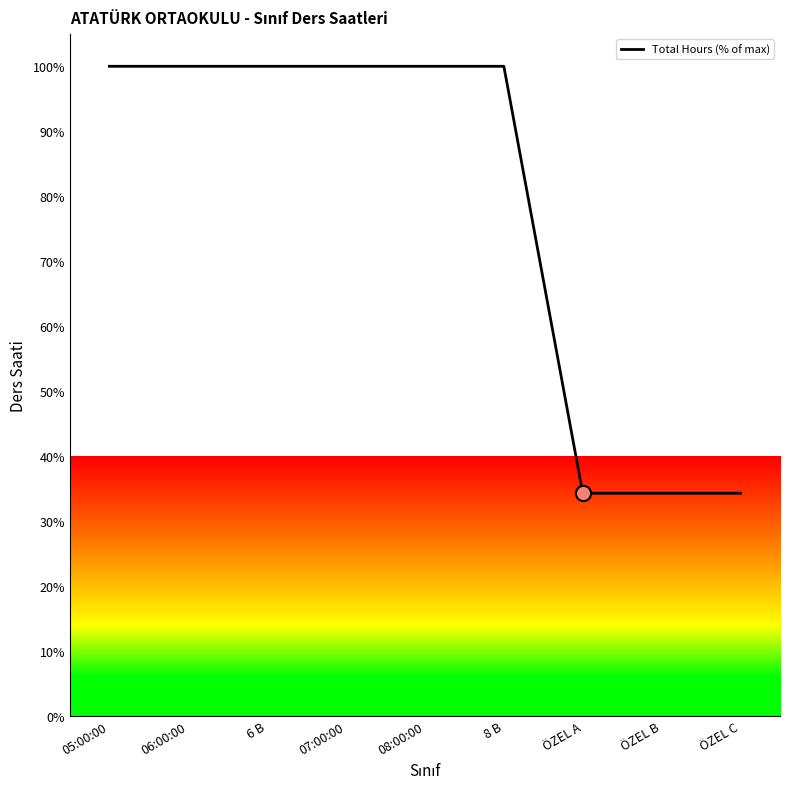

What is the change in value from 6 B to ÖZEL B?

-65.7